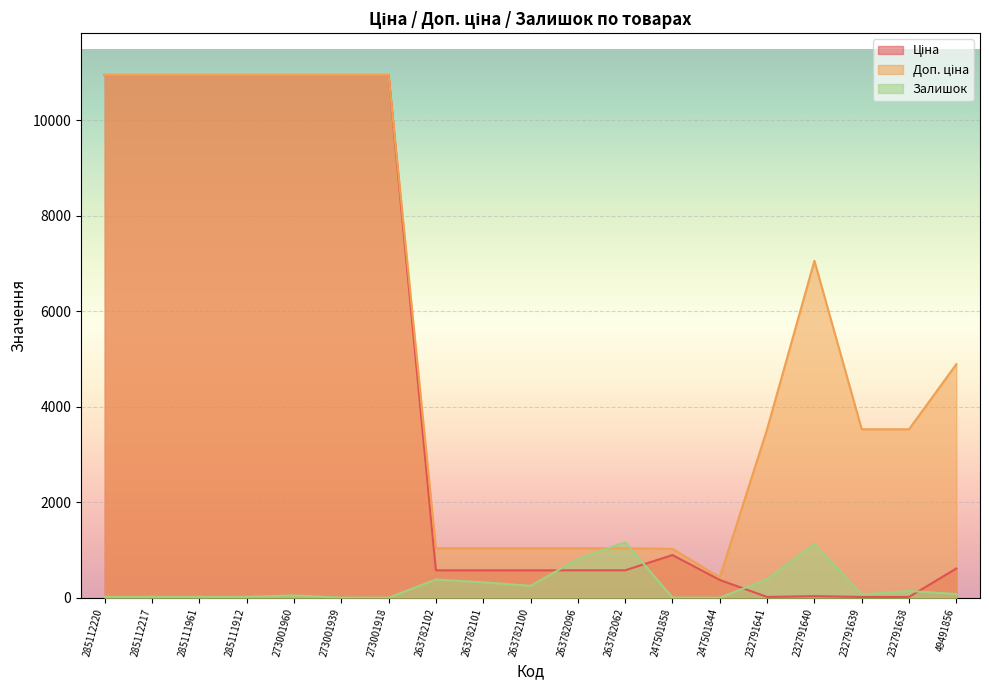

Rank the series by their average value, from highest to lowest.

Доп. ціна, Ціна, Залишок